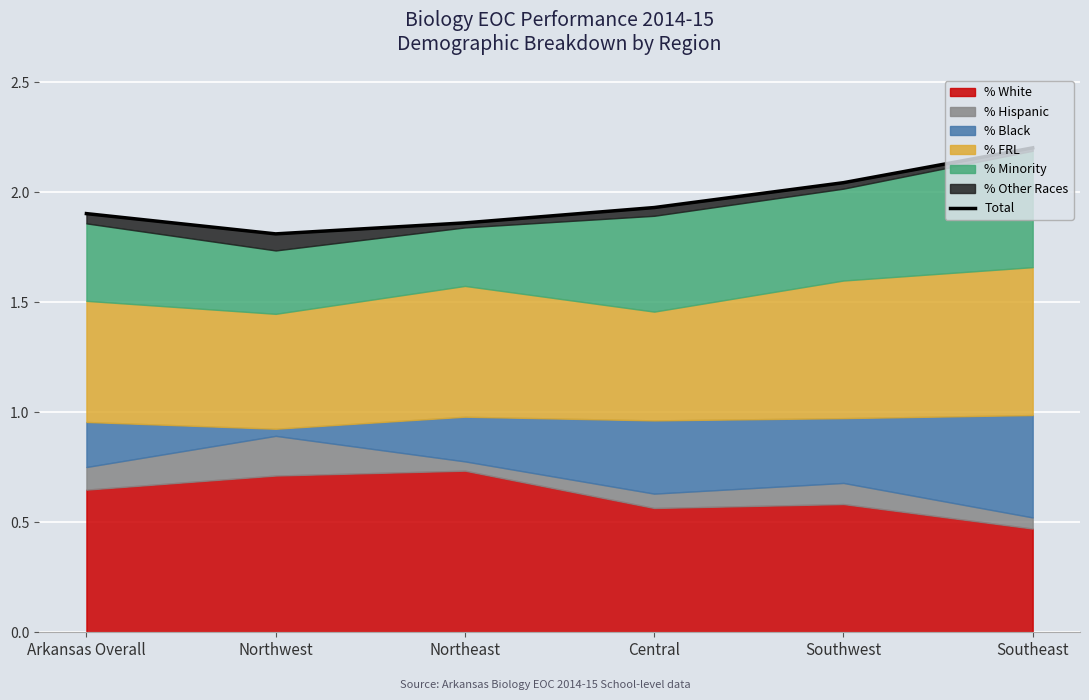

Is it true that the value at Northeast is 3.3?

False